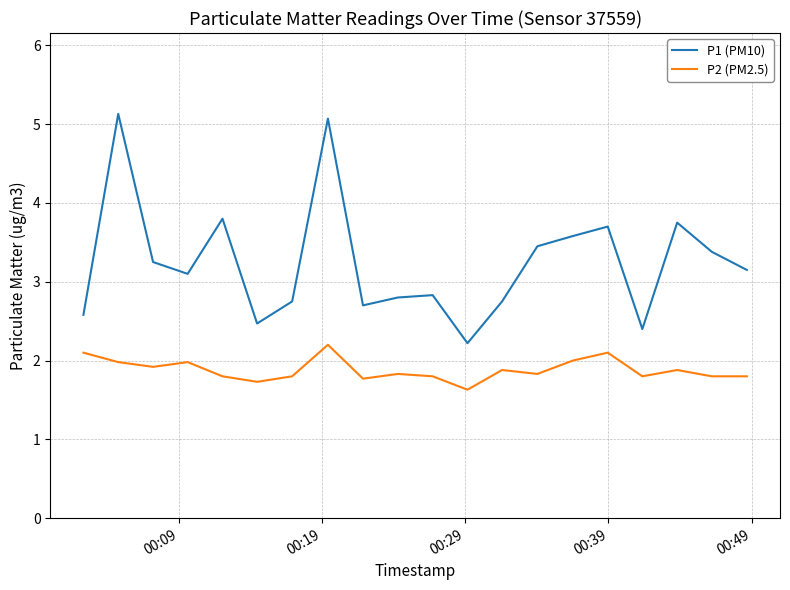

How many distinct data groups are displayed?

2